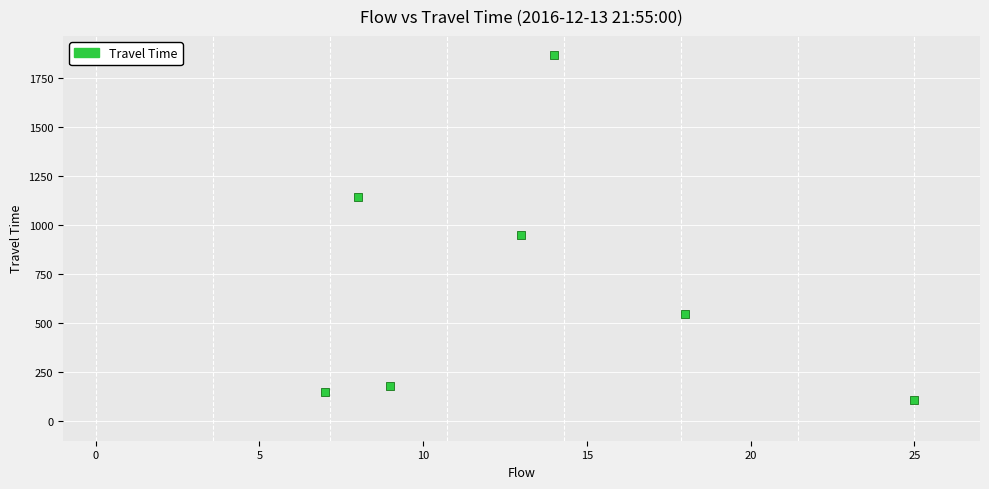

What Y value in the scatter plot is closest to 986?

950